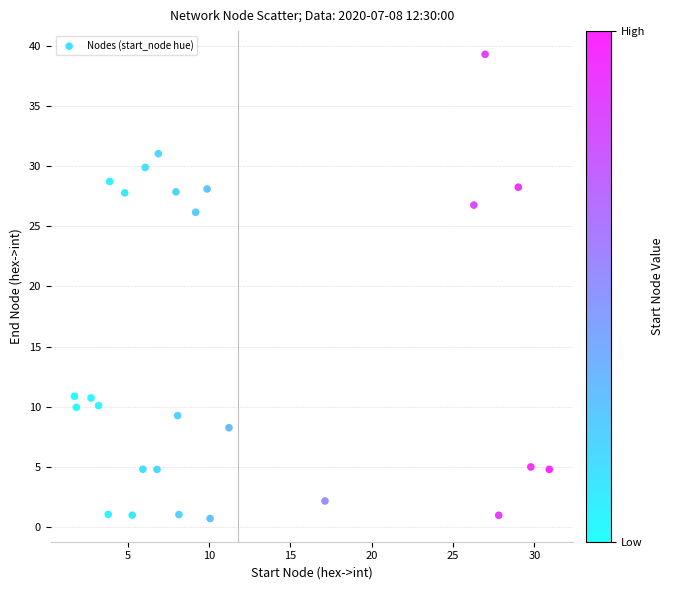

What is the range of Y values (max minus min)?

38.6